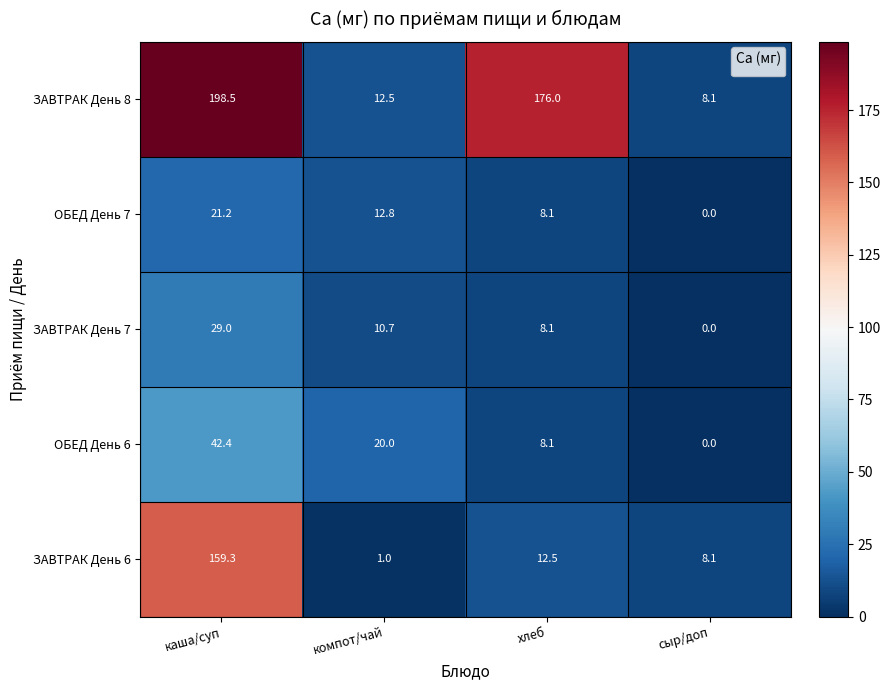

Which category has the lowest value in the ОБЕД День 7 series?

сыр/доп